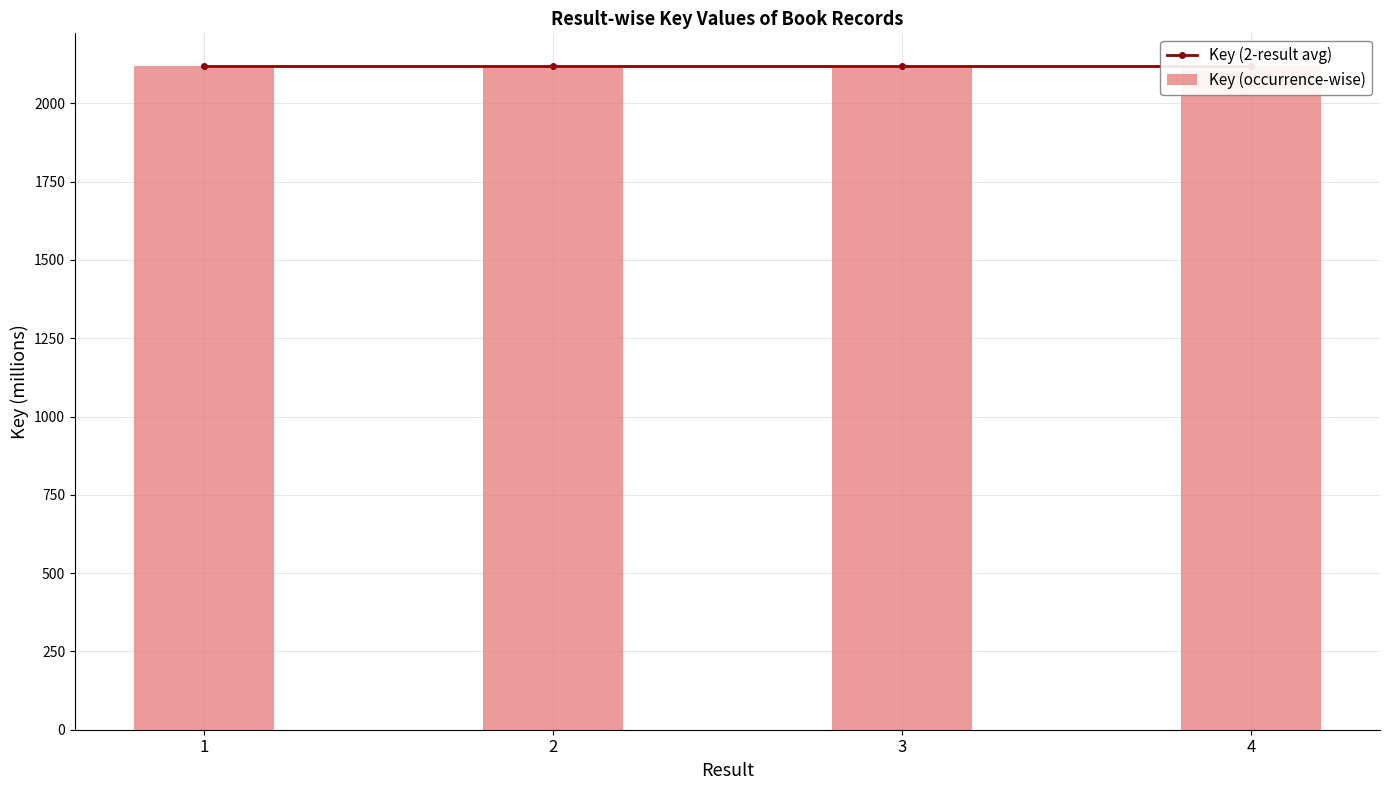

Rank the series at 3 from lowest to highest value.

Key (occurrence-wise), Key (2-result avg)